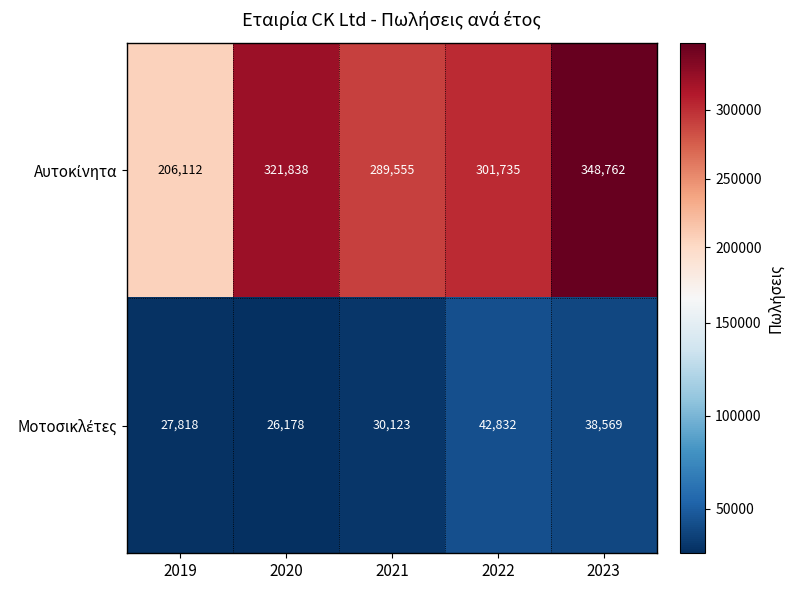

Count the number of data series in this chart.

2